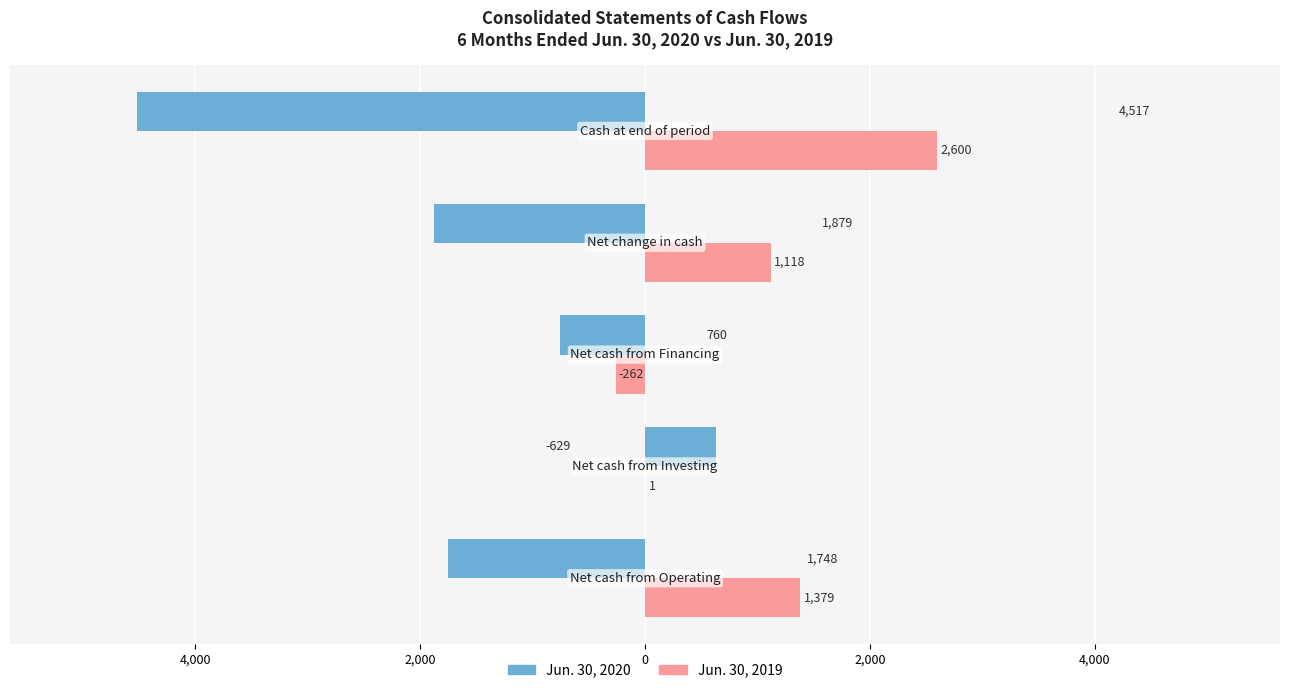

What are all the series names shown in the legend?

Jun. 30, 2020, Jun. 30, 2019